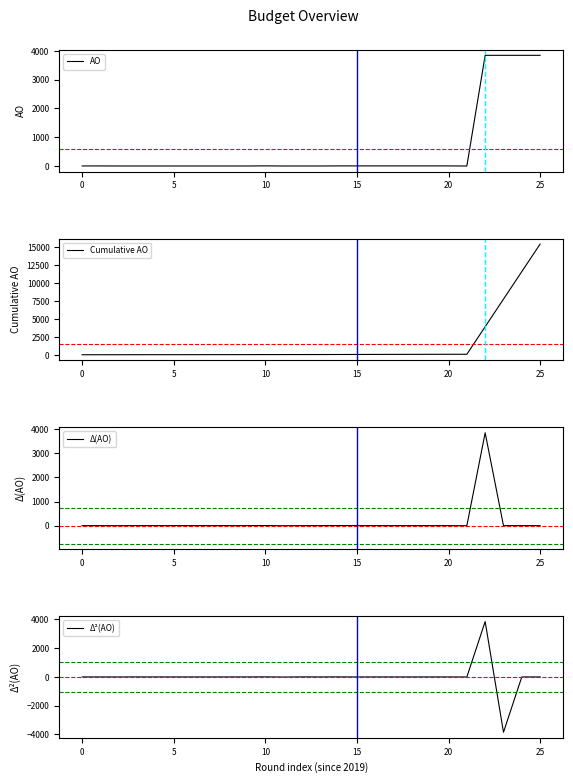

True or false: Δ(AO) has a value of 2019 at 0.

False